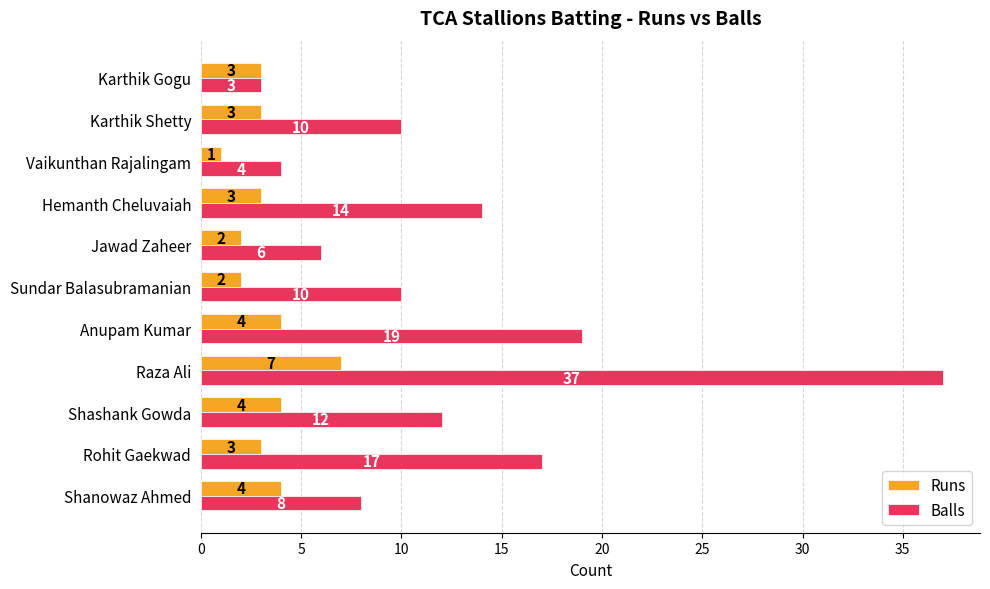

True or false: Balls has a value of 9 at Jawad Zaheer.

False